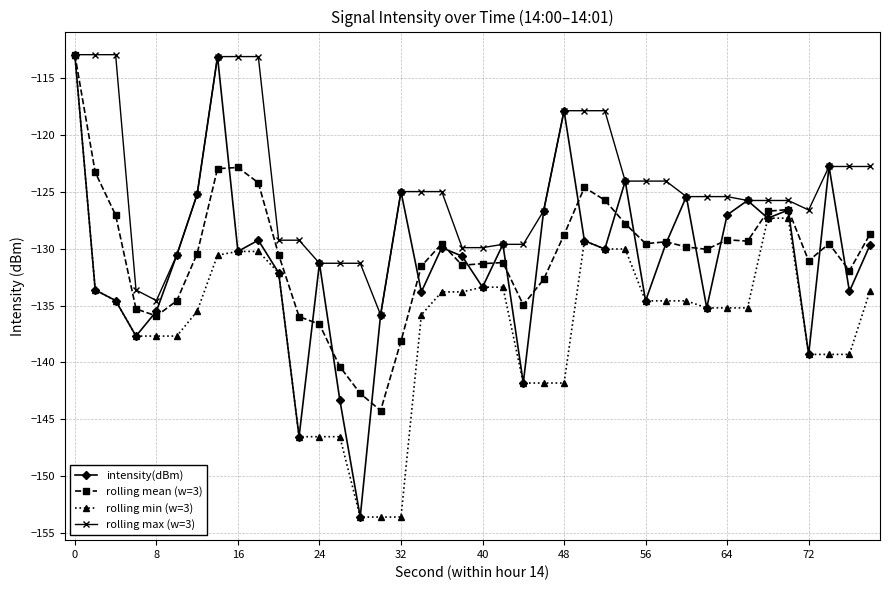

What is the difference between the second highest and minimum values in the intensity(dBm) series?

40.5